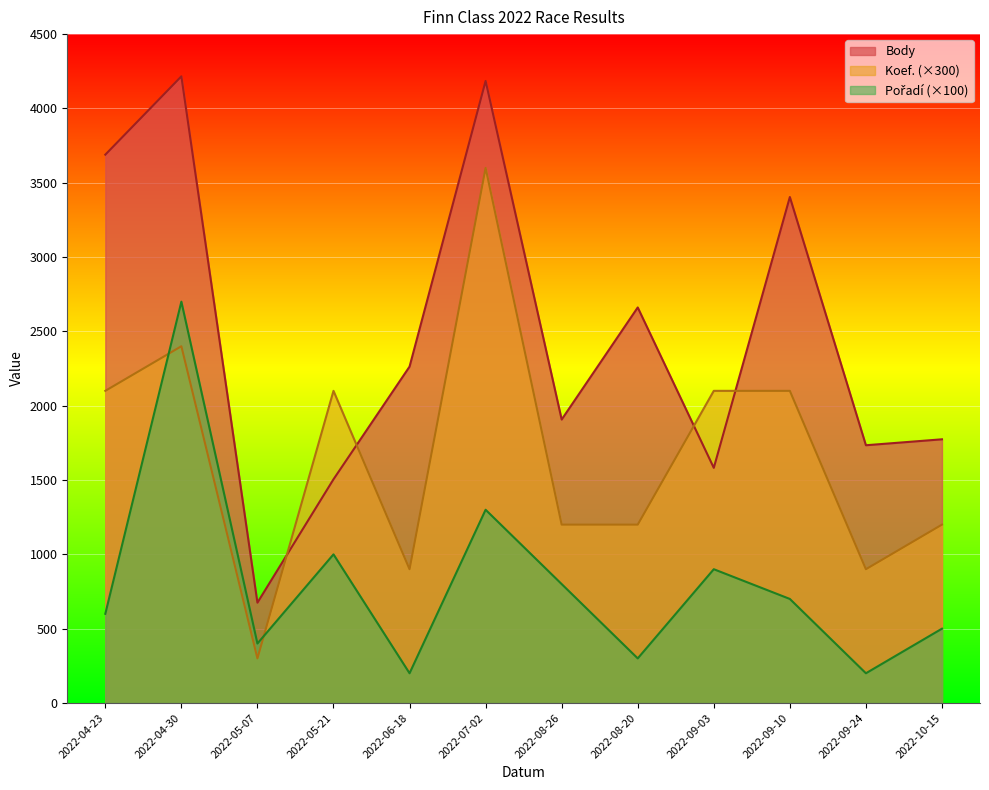

What is the maximum value shown in the chart?

4216